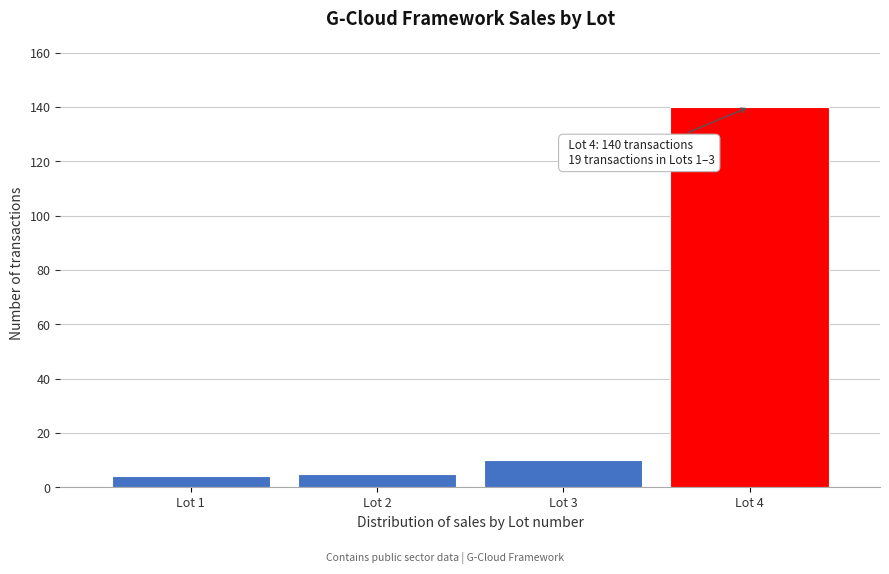

Reading left to right, what are all the values shown in this chart?

Lot 1=4	Lot 2=5	Lot 3=10	Lot 4=140